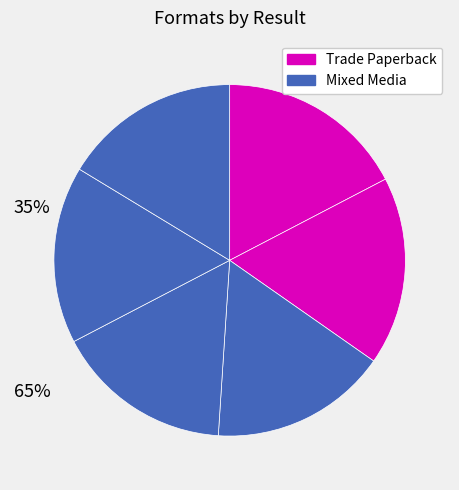

Count the number of slices in the pie.

6